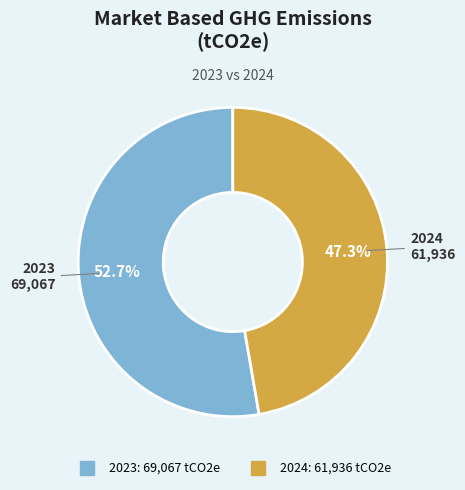

Count the number of slices in the pie.

2